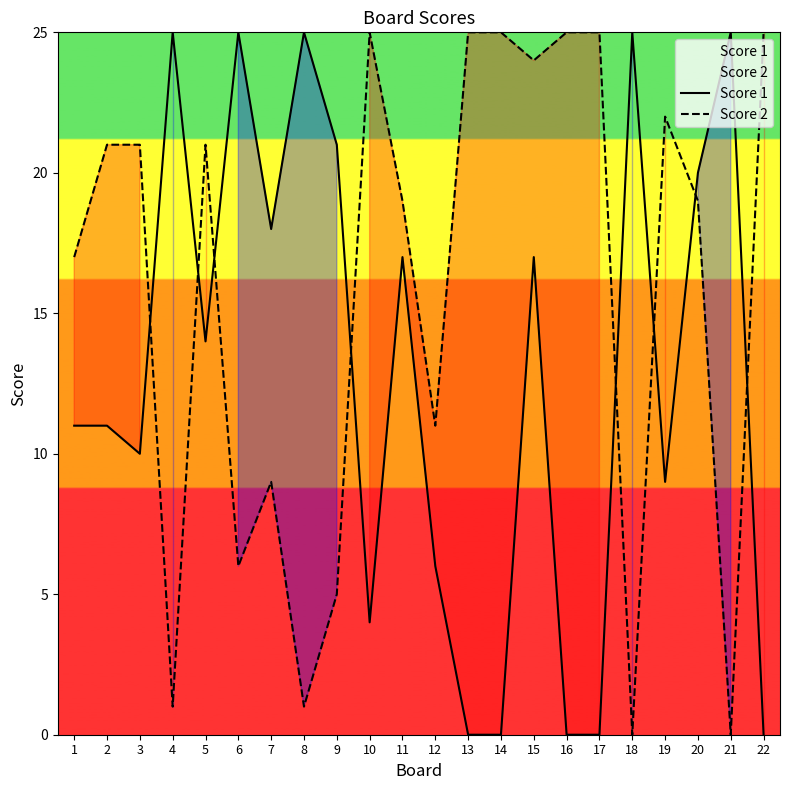

Between 10 and 7, which is larger?

7